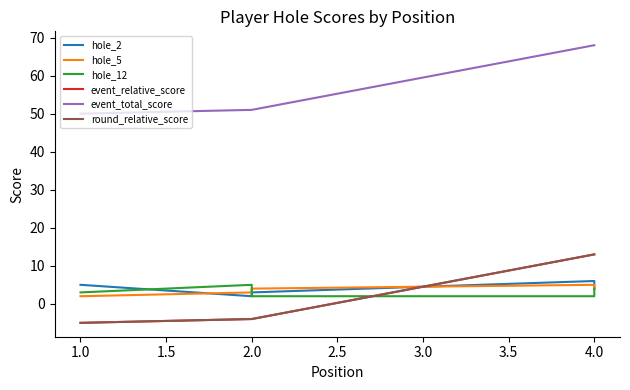

What is the minimum value shown in the chart?

-5